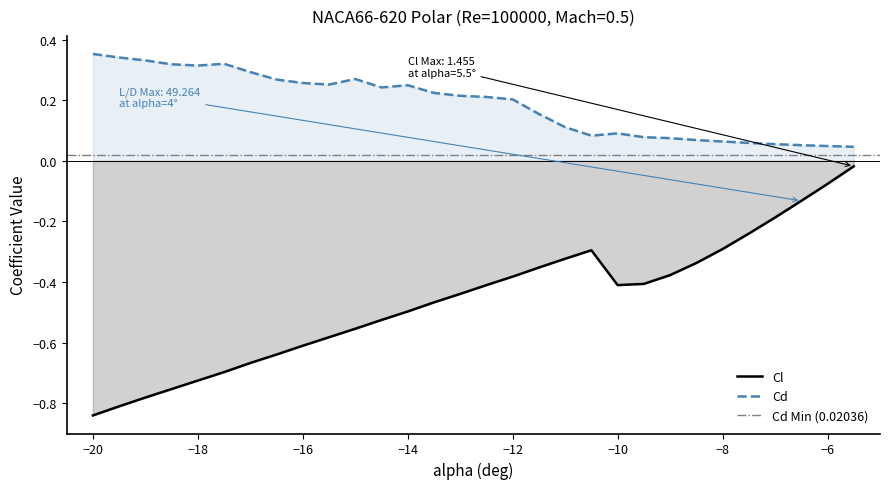

True or false: Cd and Cl cross at least once.

False